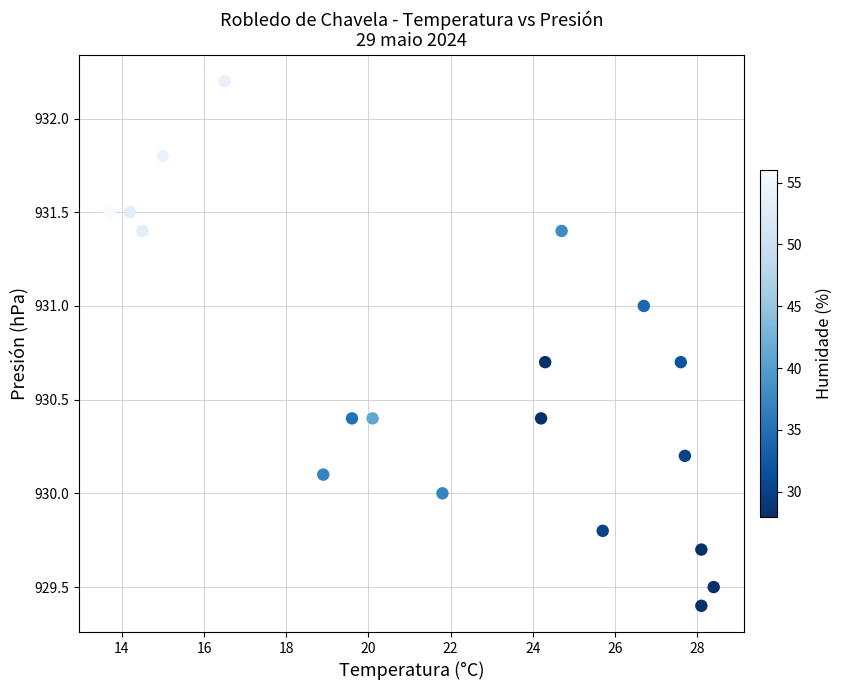

What is the range of X values (max minus min)?

14.7